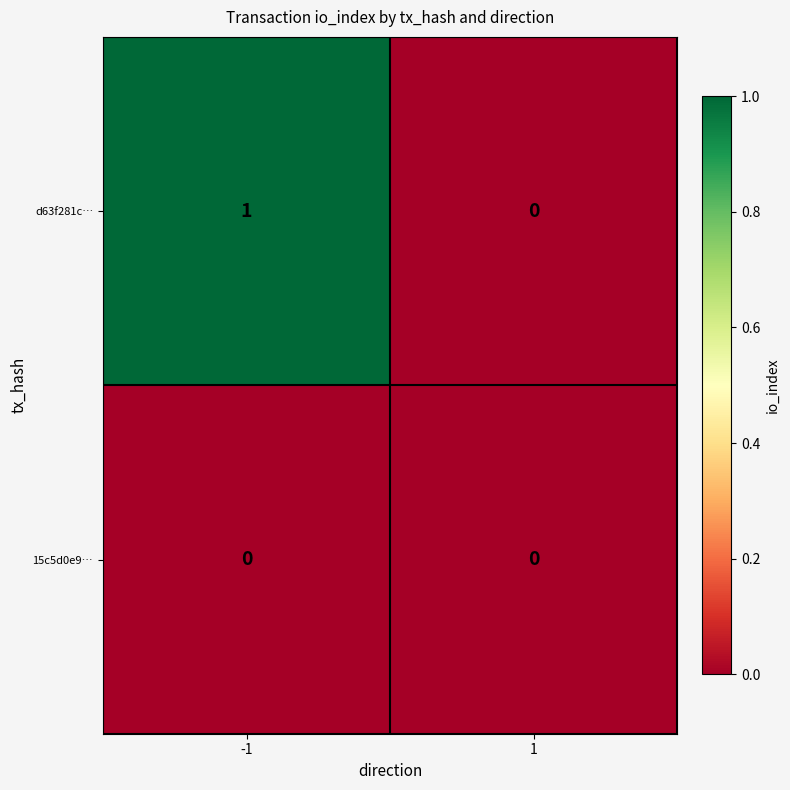

Which series changed the most between -1 and 1?

d63f281c…